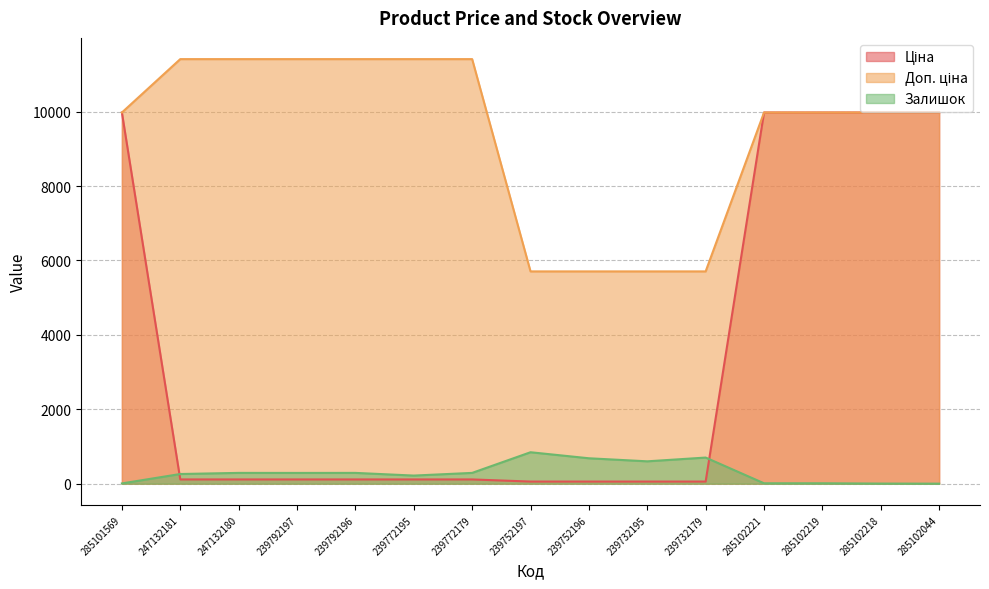

True or false: Ціна has more than 2 points higher than both neighbors.

False